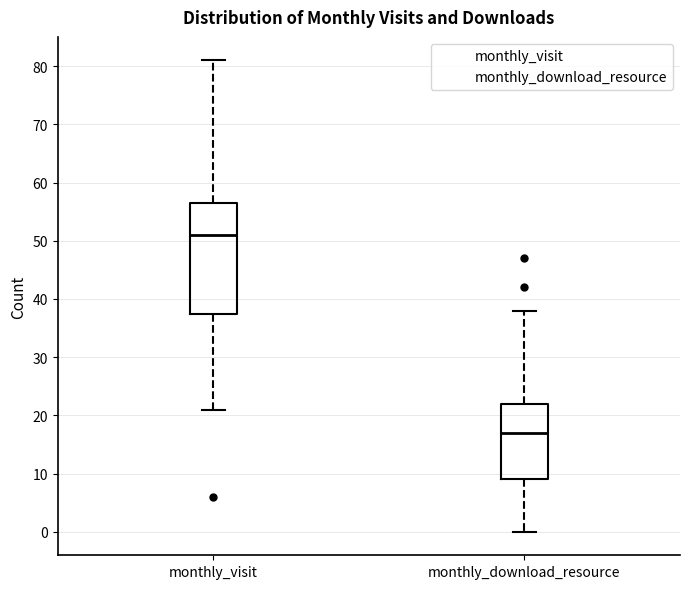

Which box is the tallest, from its lower edge to its upper edge?

monthly_visit